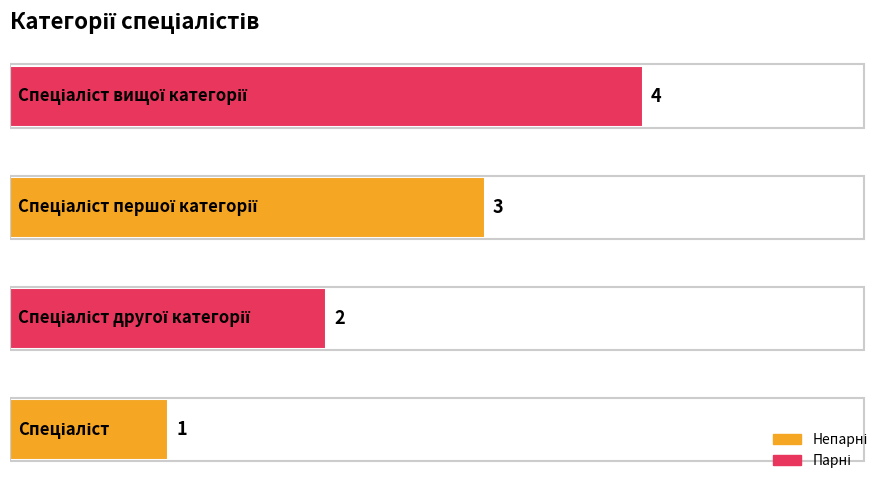

How many values are between 2 and 4?

3